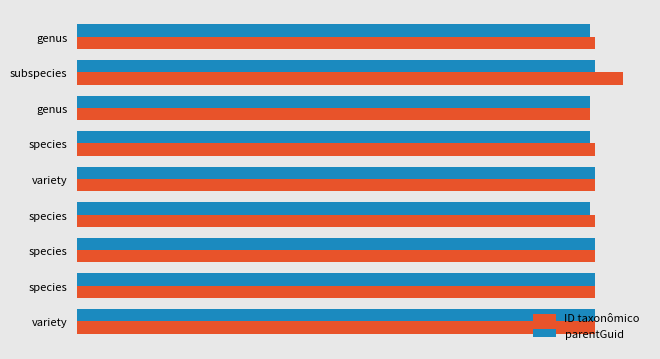

What are all the series names shown in the legend?

ID taxonômico, parentGuid